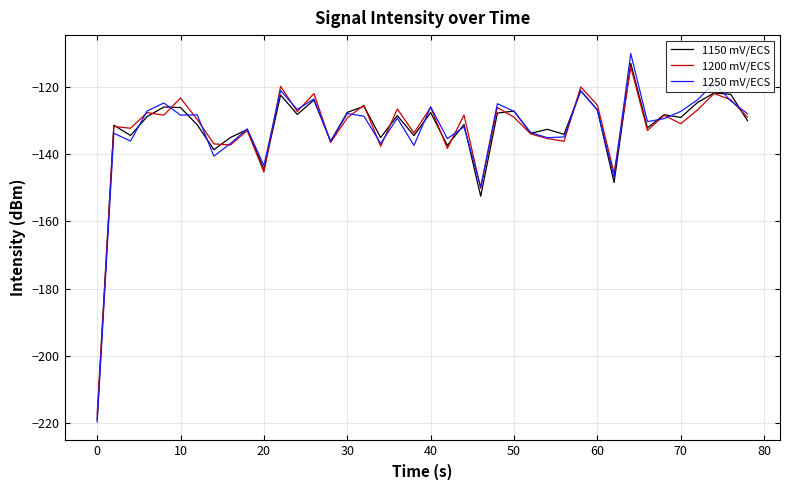

True or false: 1150 mV/ECS and 1250 mV/ECS intersect in this chart.

True